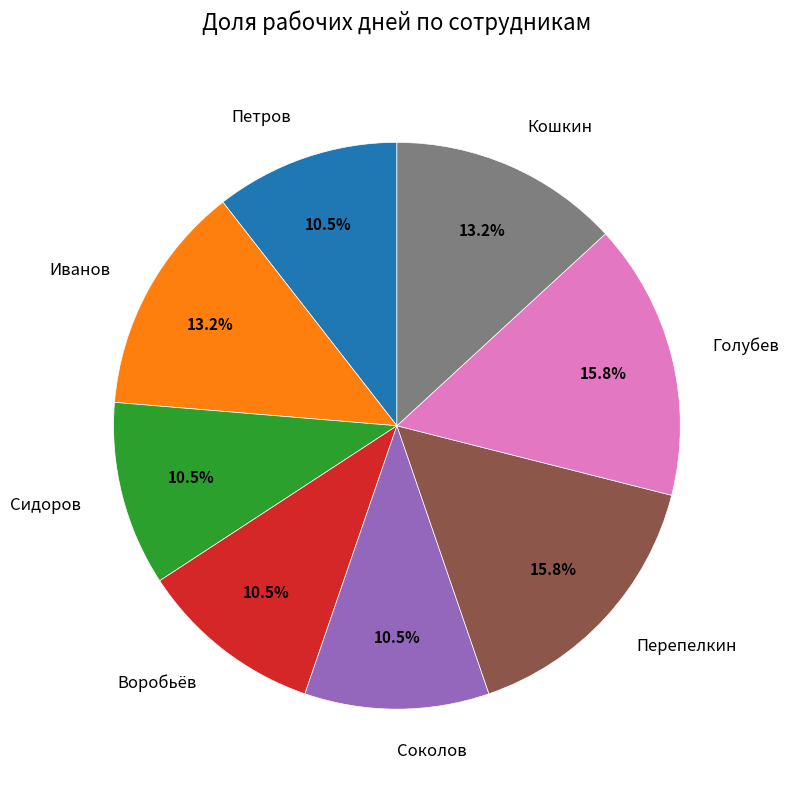

To the nearest percent, what portion does Голубев represent?

16%